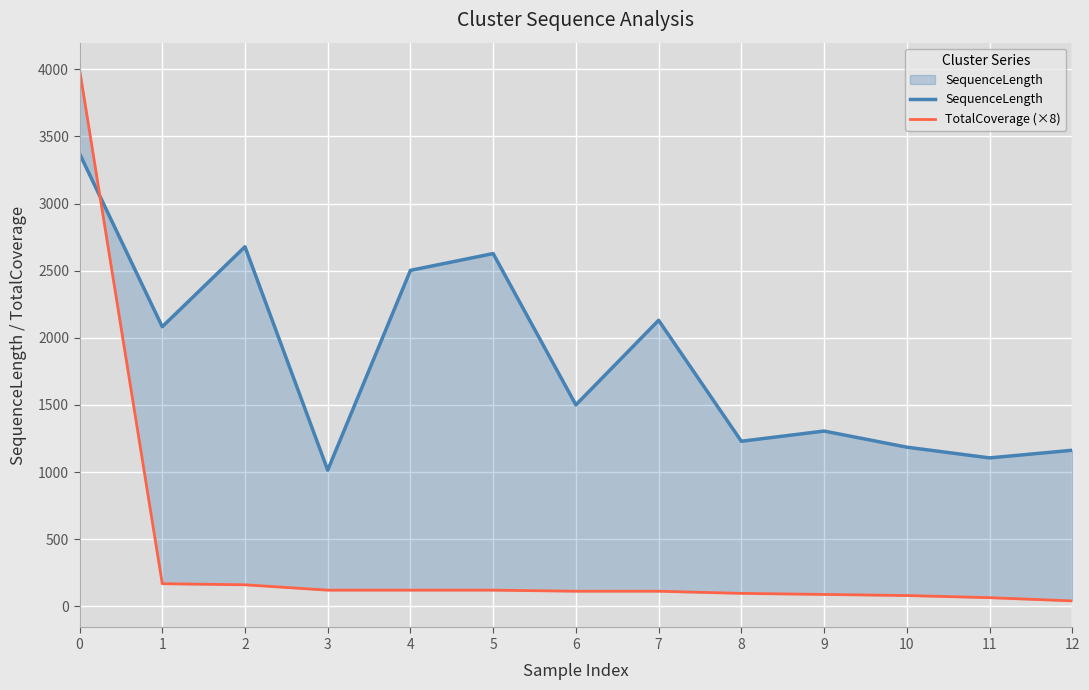

What is the difference between the maximum and minimum values in the TotalCoverage (×8) series?

3960